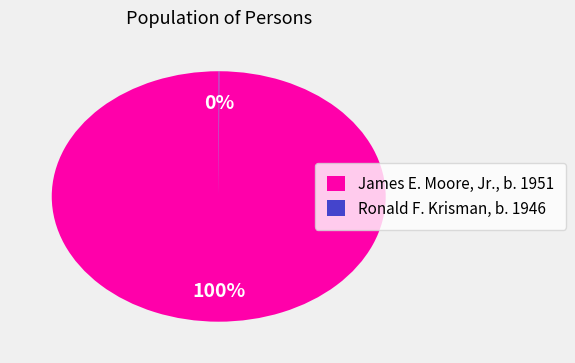

Is it true that James E. Moore, Jr., b. 1951 is 100% of the pie?

True